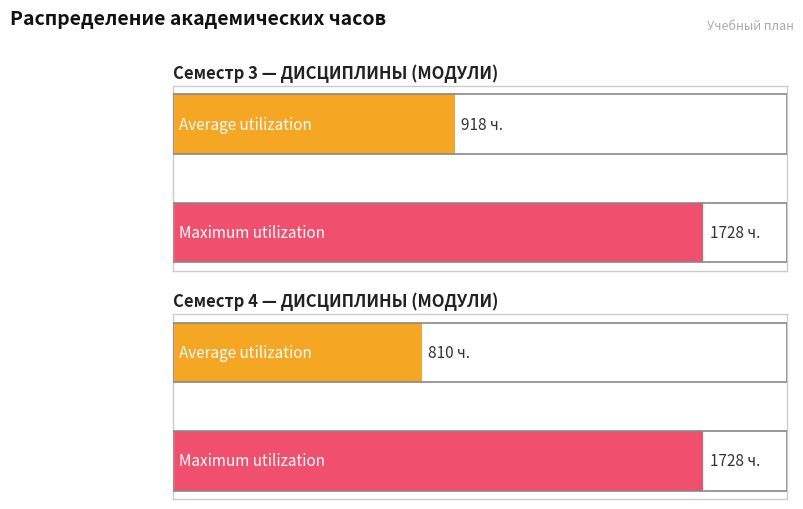

Reading right to left, list all the values displayed in this chart.

Average utilization: 810	918
Maximum utilization: 1728	1728